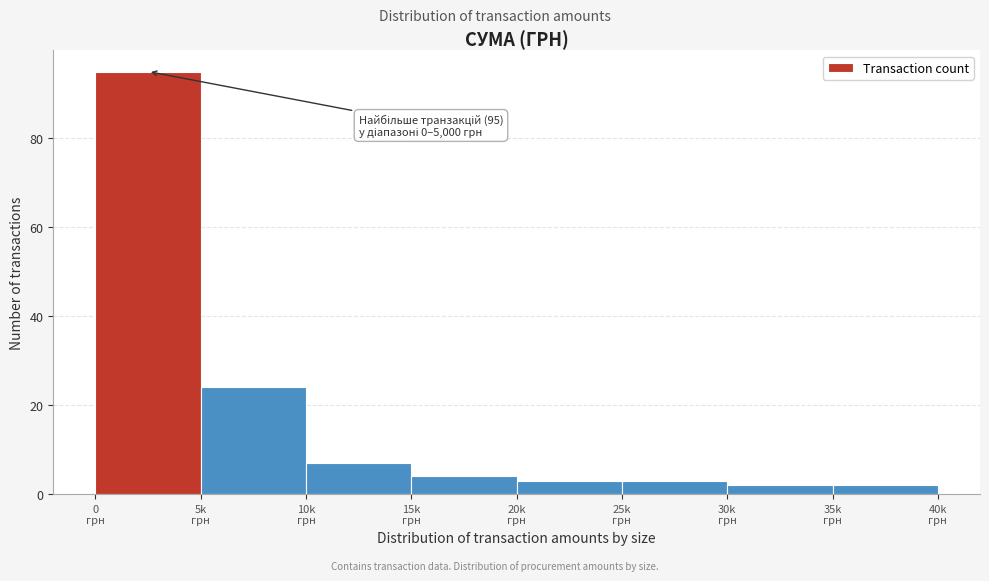

Reading right to left, list all the values displayed in this chart.

2	2	3	3	4	7	24	95